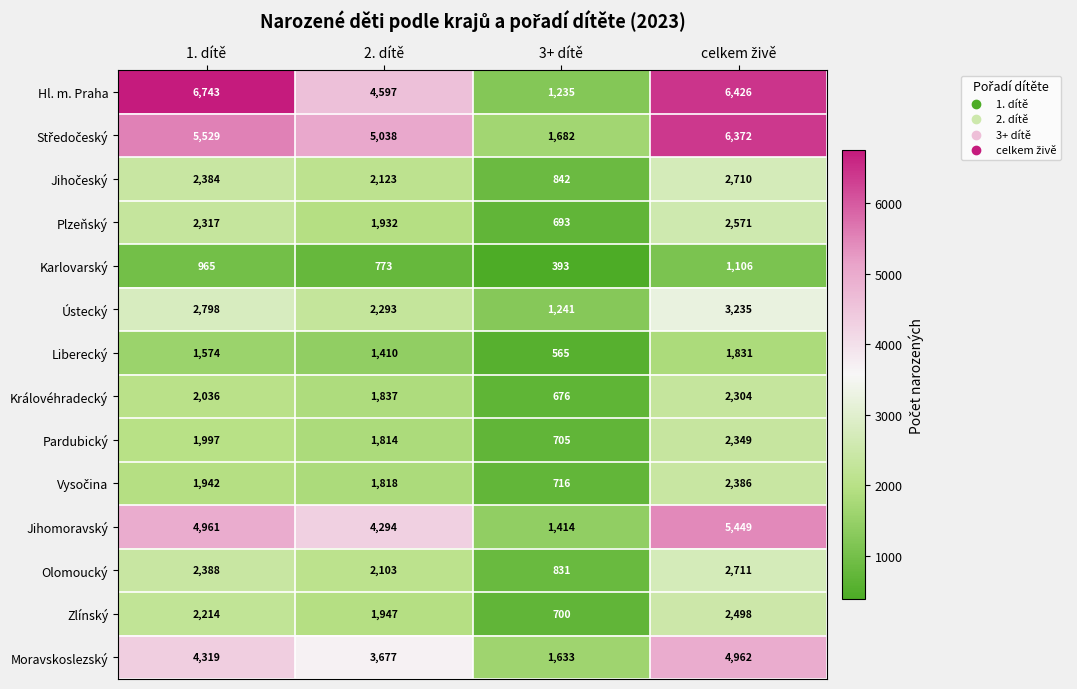

At how many categories does at least one series exceed 2619?

3